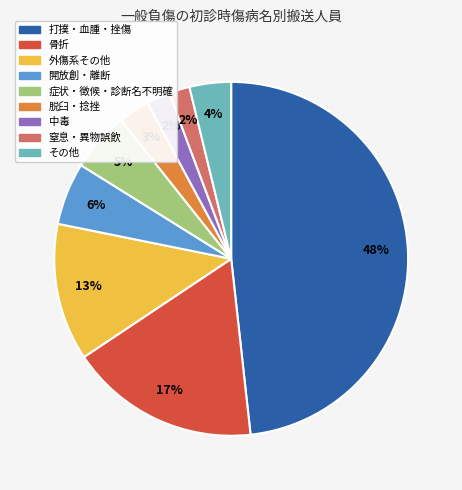

What is the ratio of the value at その他 to the value at 開放創・離断?

0.7